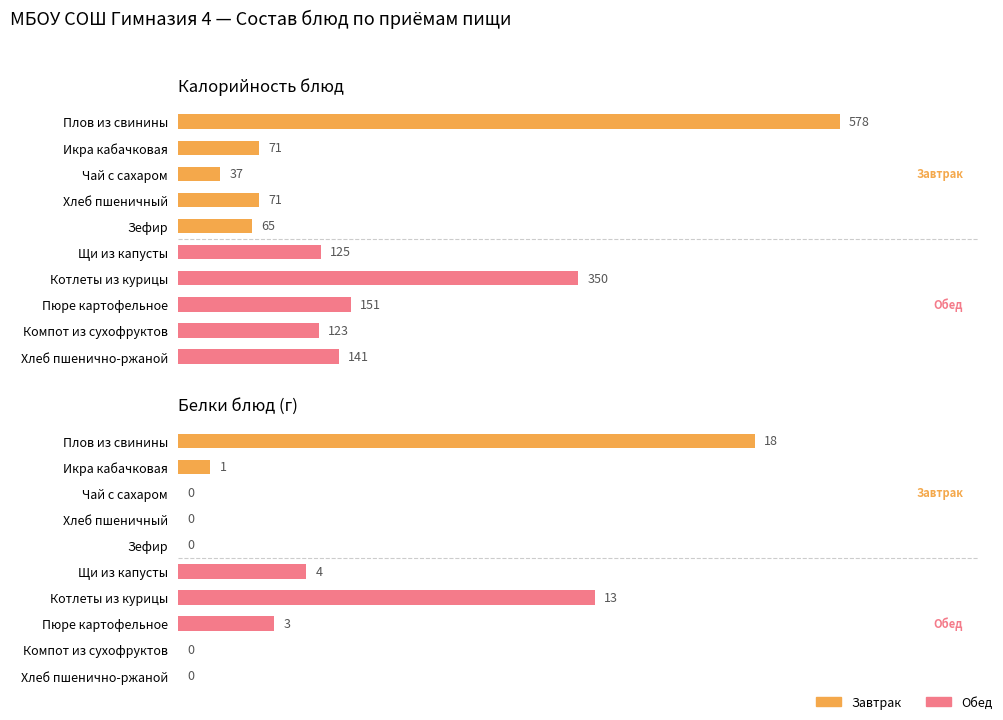

At how many categories does at least one series exceed 354?

1